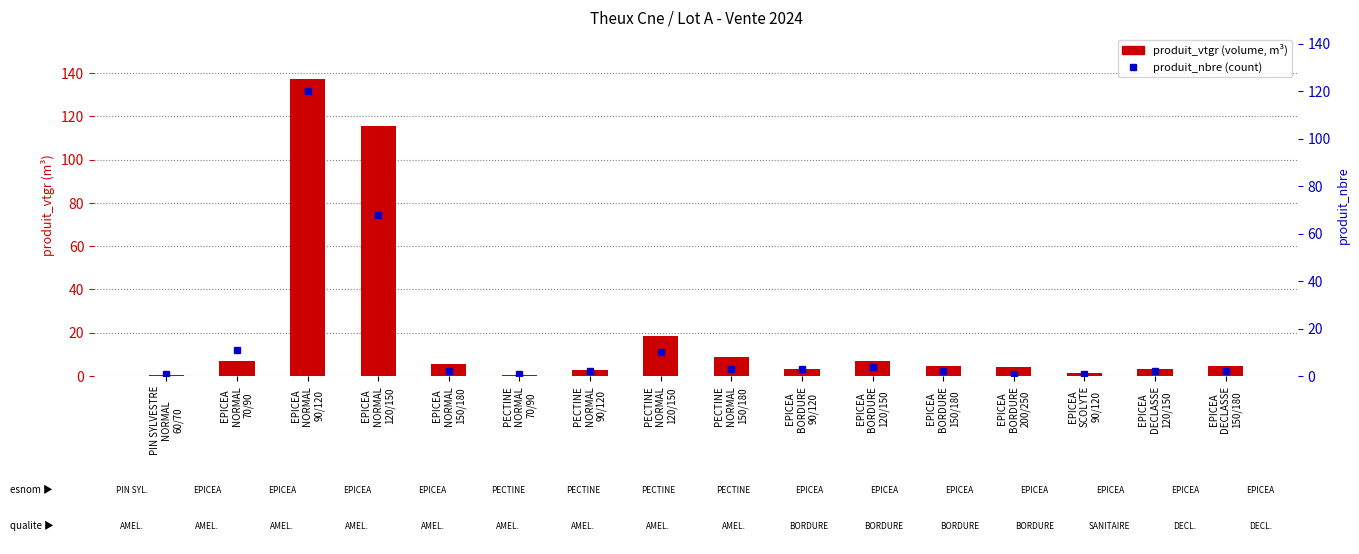

What is the average value of the produit_vtgr series?

20.2